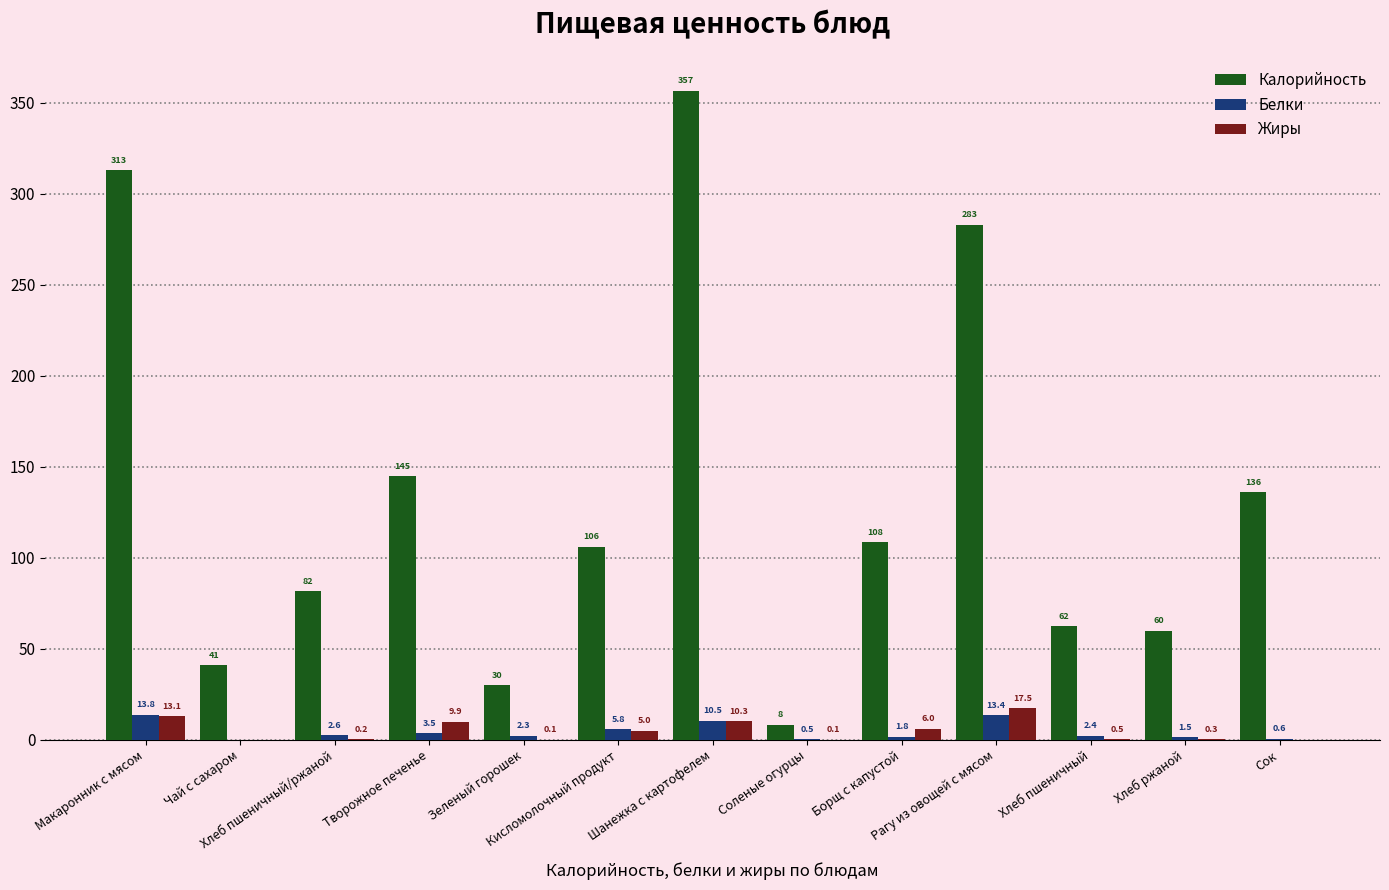

What is the maximum value for Жиры?

17.5